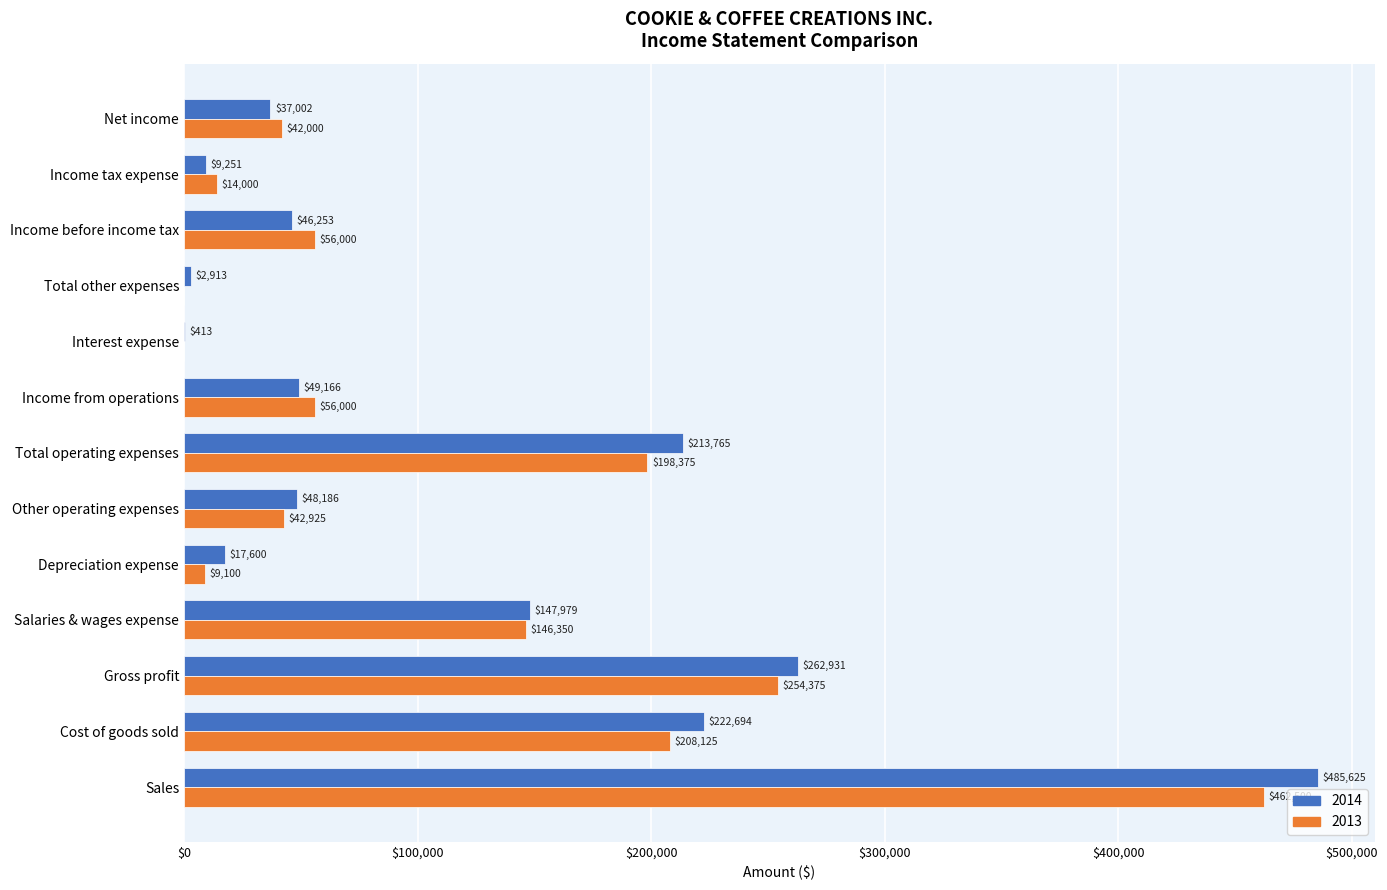

At which category is the sum across all series the highest?

Sales